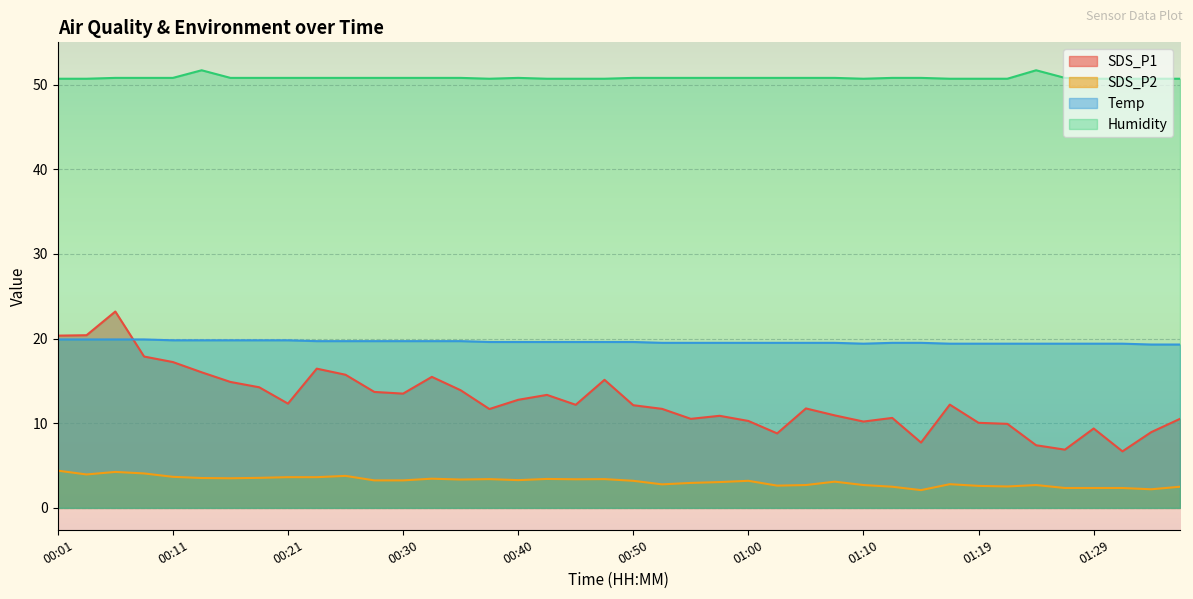

How many categories are shown in the chart?

40